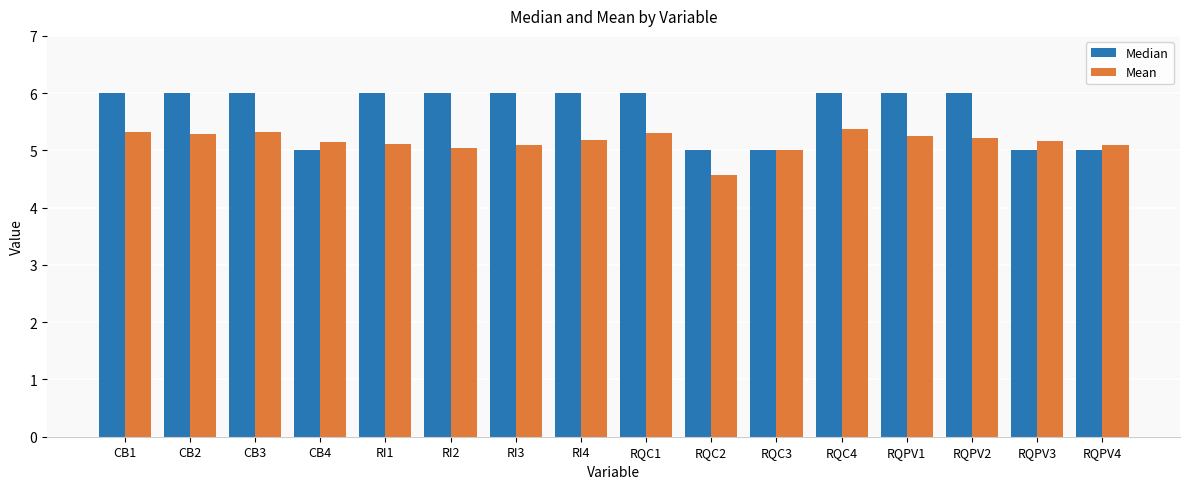

What position from the left is RQPV3?

15